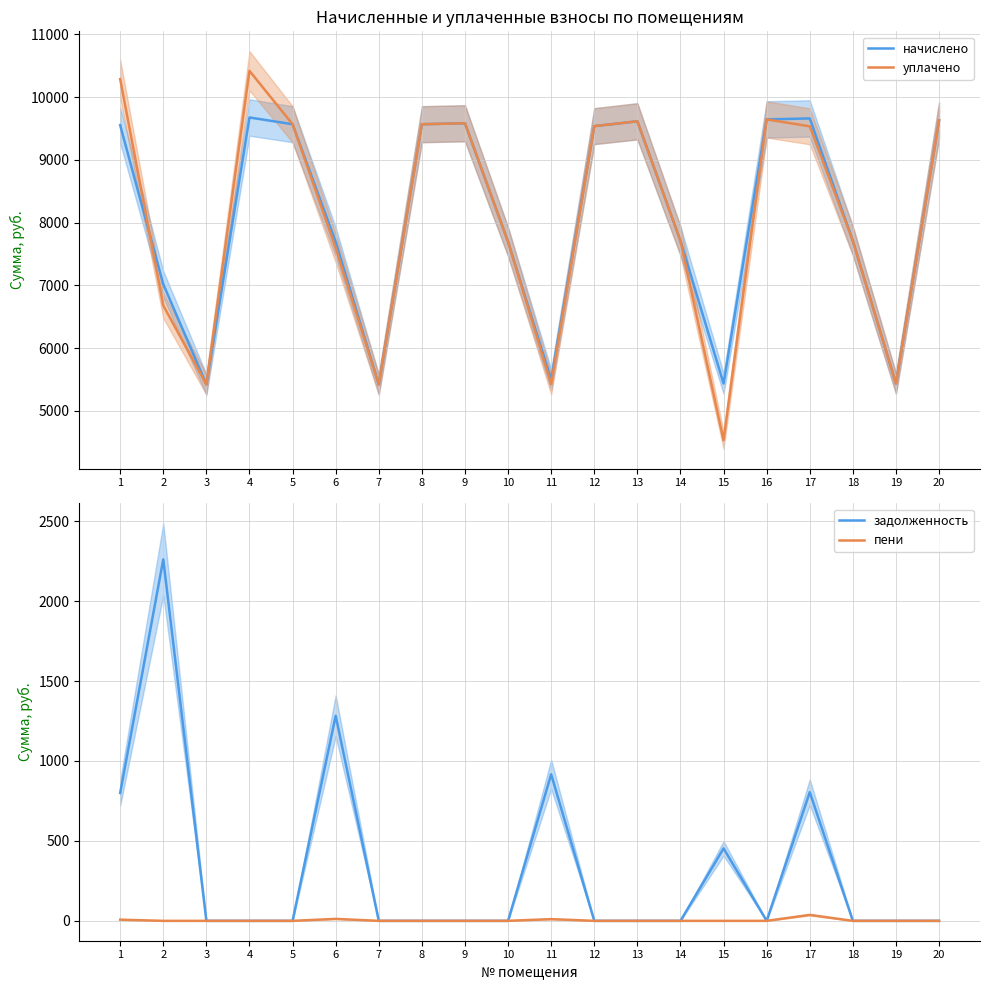

True or false: уплачено has a value of 13577.1 at 10.

False